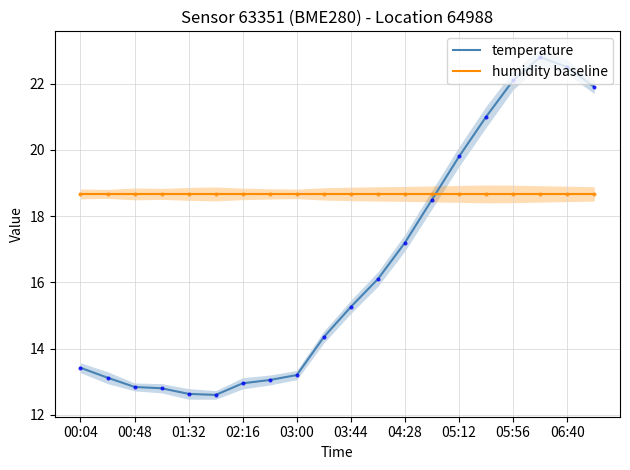

At which label is temperature closest to 17?

04:28